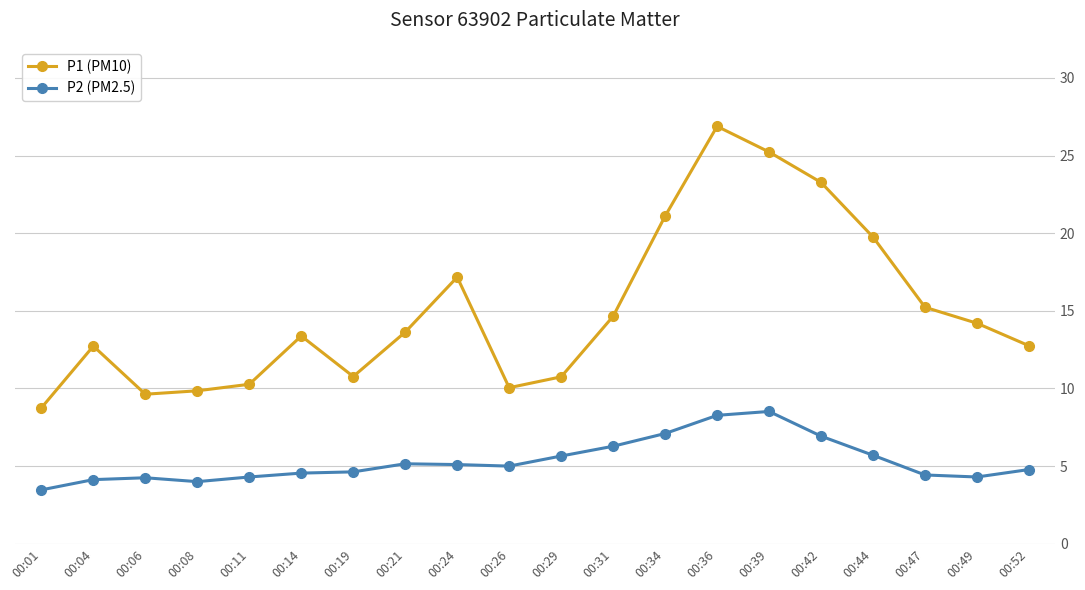

Reading left to right, transcribe all the data shown in this chart.

P1 (PM10): 00:01=8.8	00:04=12.7	00:06=9.6	00:08=9.8	00:11=10.3	00:14=13.4	00:19=10.8	00:21=13.6	00:24=17.2	00:26=10.1	00:29=10.8	00:31=14.7	00:34=21.1	00:36=26.9	00:39=25.2	00:42=23.3	00:44=19.8	00:47=15.2	00:49=14.2	00:52=12.8
P2 (PM2.5): 00:01=3.5	00:04=4.1	00:06=4.2	00:08=4.0	00:11=4.3	00:14=4.5	00:19=4.6	00:21=5.2	00:24=5.1	00:26=5.0	00:29=5.7	00:31=6.3	00:34=7.1	00:36=8.3	00:39=8.5	00:42=6.9	00:44=5.7	00:47=4.4	00:49=4.3	00:52=4.8